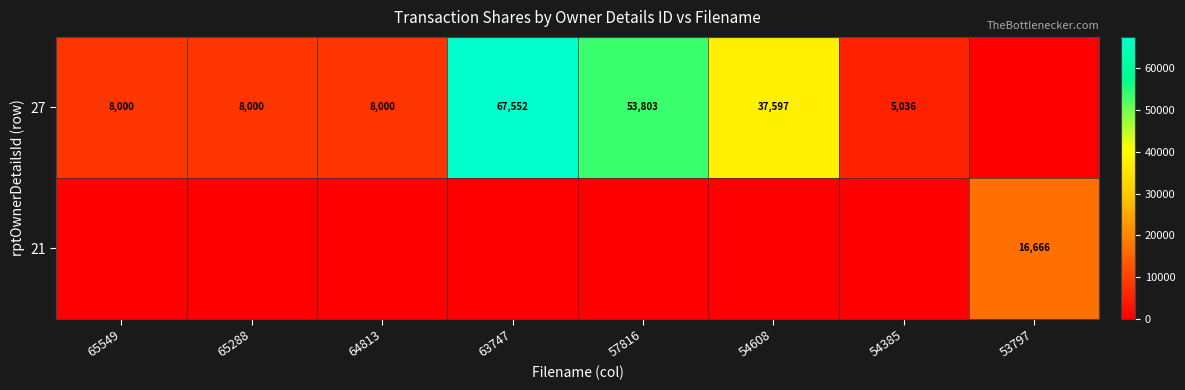

The value of 21 at 53797 is 16666. True or false?

True